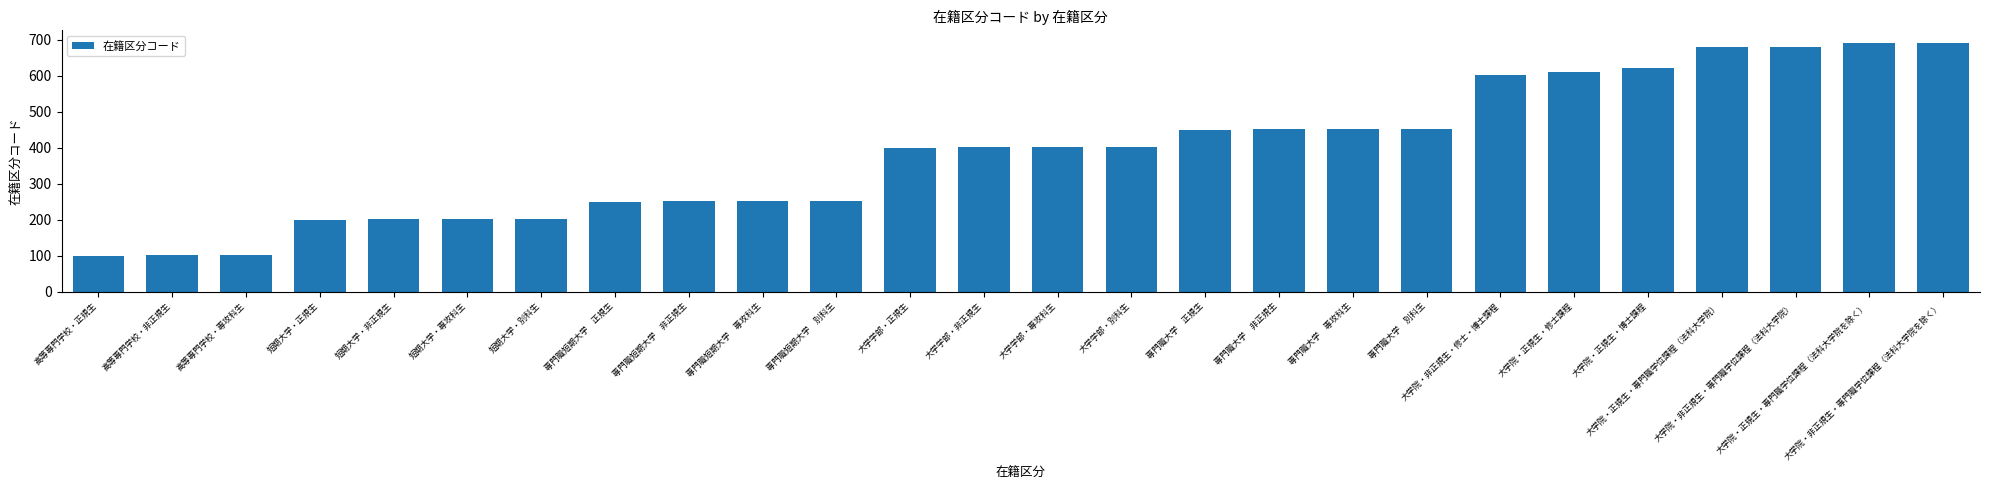

What is the value of the 5th bar from the left?

201